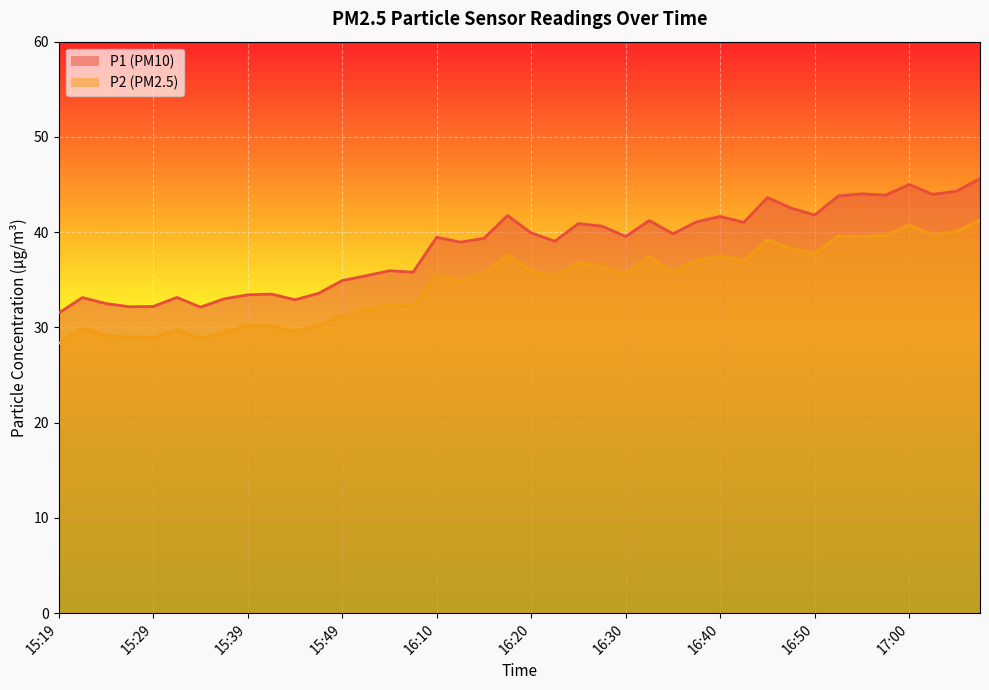

How many values in the P2 series exceed 35?

23